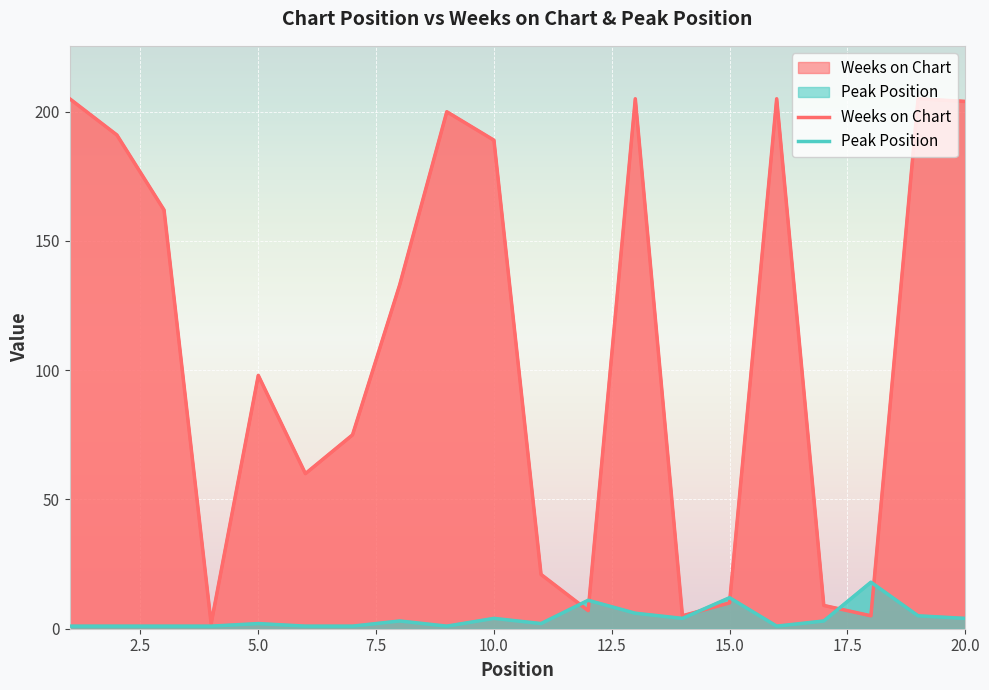

What is the maximum value for Weeks on Chart?

205